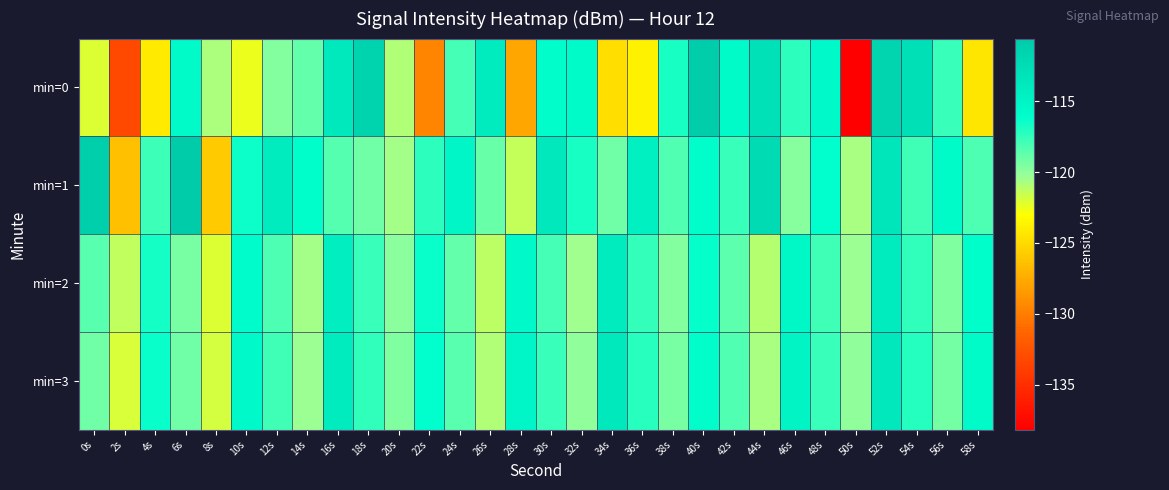

List the series in order of their peak value, highest first.

min=1, min=0, min=3, min=2